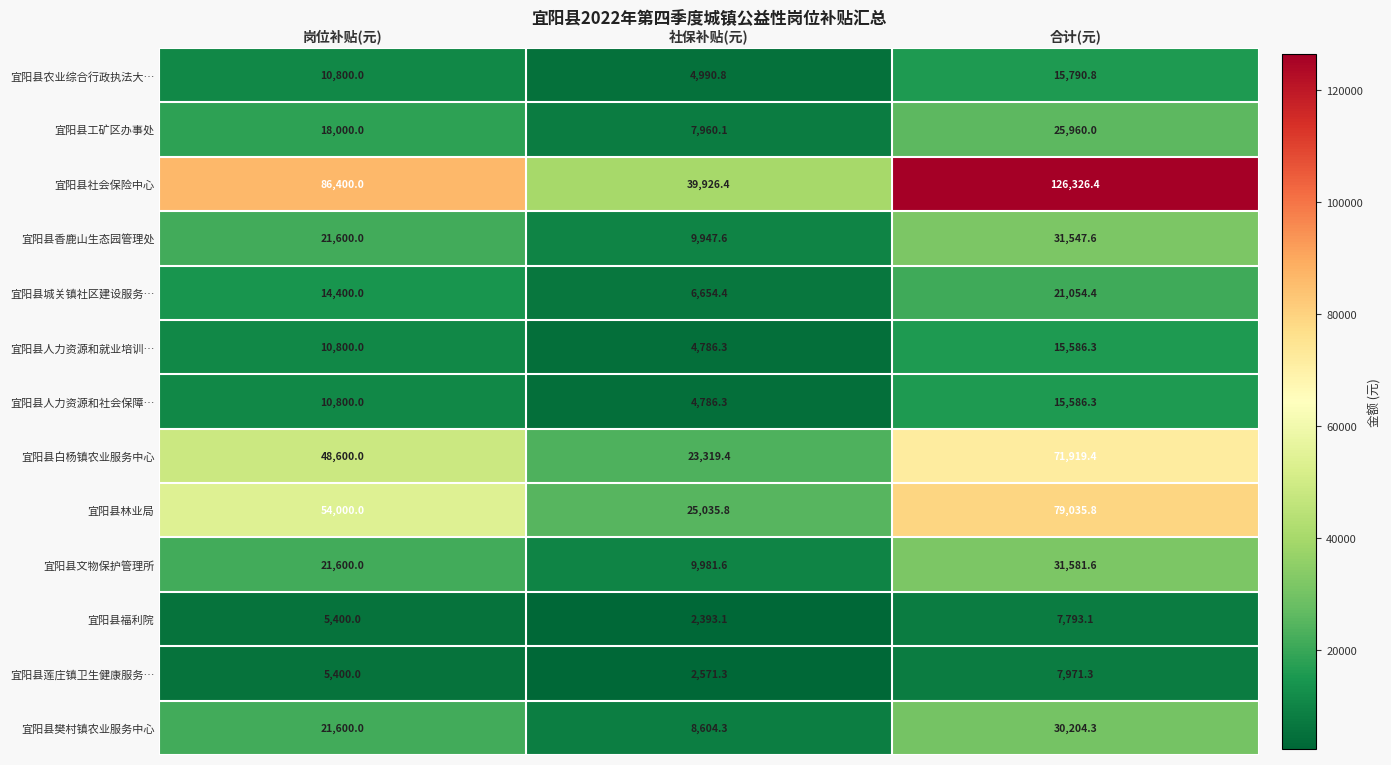

Rank the categories by 宜阳县莲庄镇卫生健康服务… value from lowest to highest.

社保补贴(元), 岗位补贴(元), 合计(元)